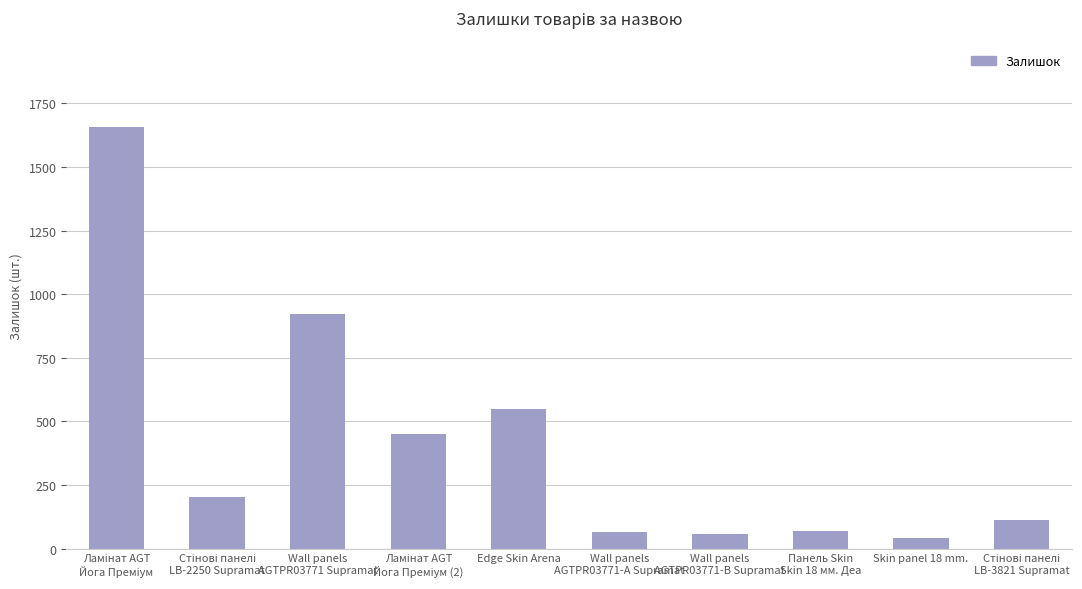

What is the approximate value at Wall panels
AGTPR03771-B Supramat?

56